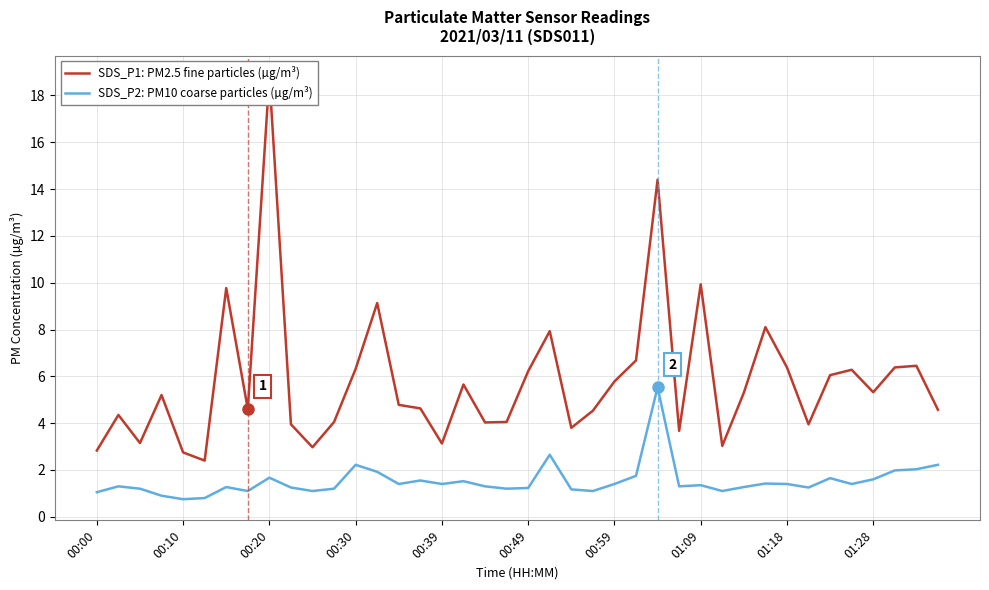

How many interior local peaks does the SDS_P2: PM10 coarse particles (µg/m³) series have?

11